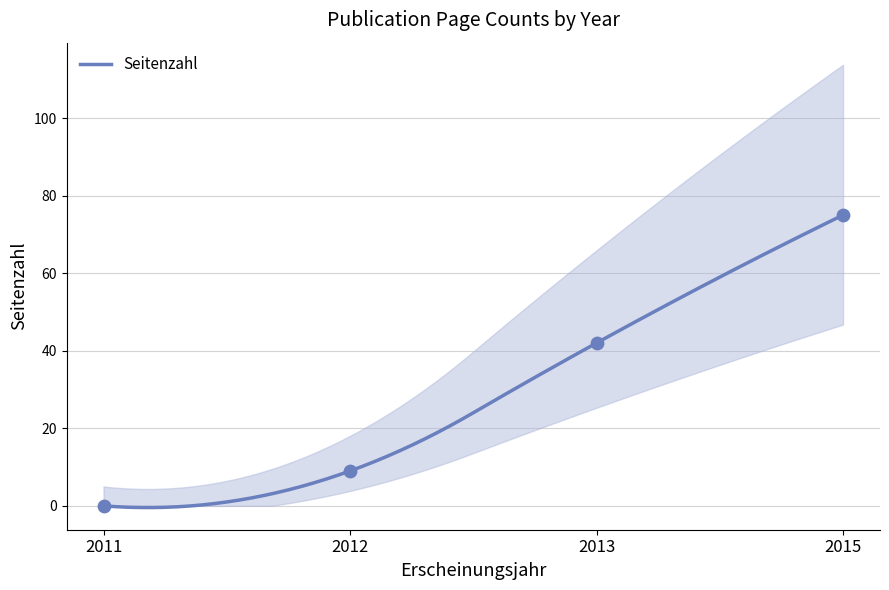

What is the change in value from 2011 to 2013?

+42